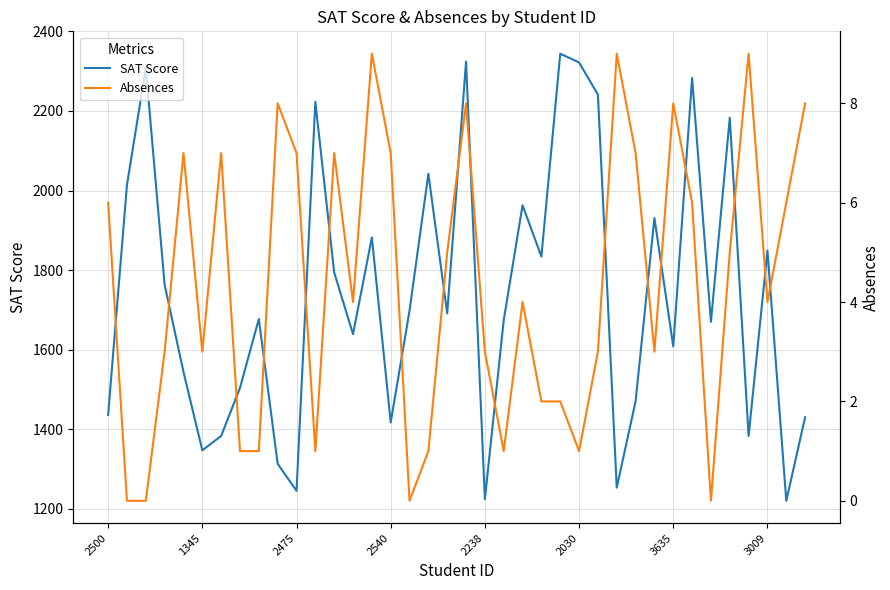

True or false: Absences has more than 1 interior local peaks.

True